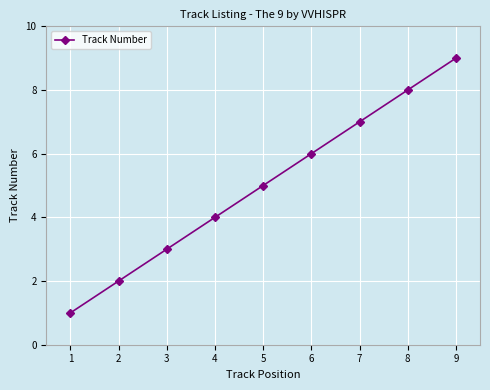

List the labels in order of value, smallest first.

1, 2, 3, 4, 5, 6, 7, 8, 9